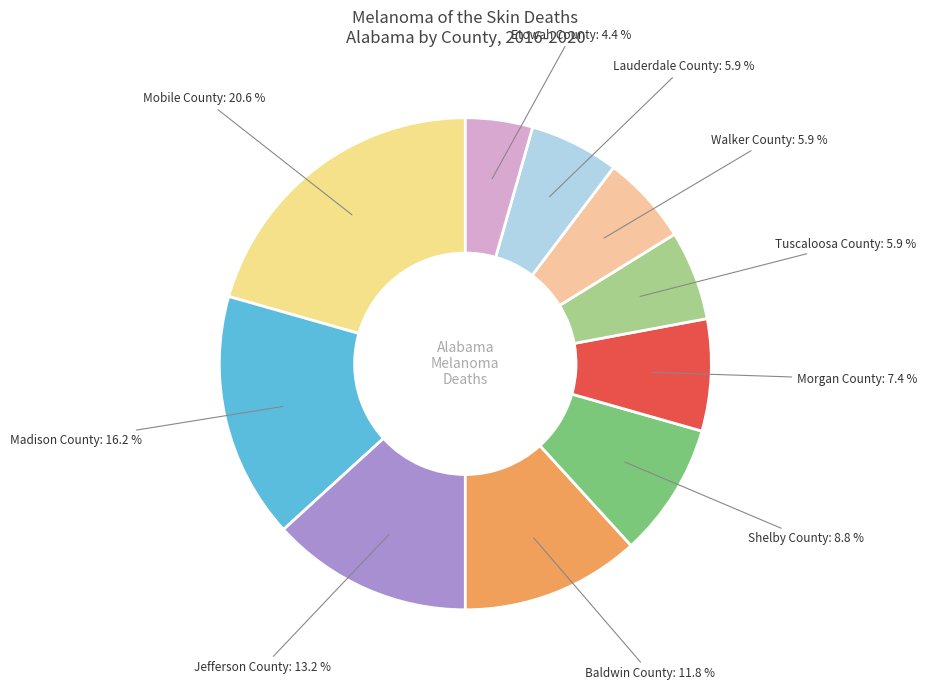

Is there any slice that represents more than half of the pie?

No